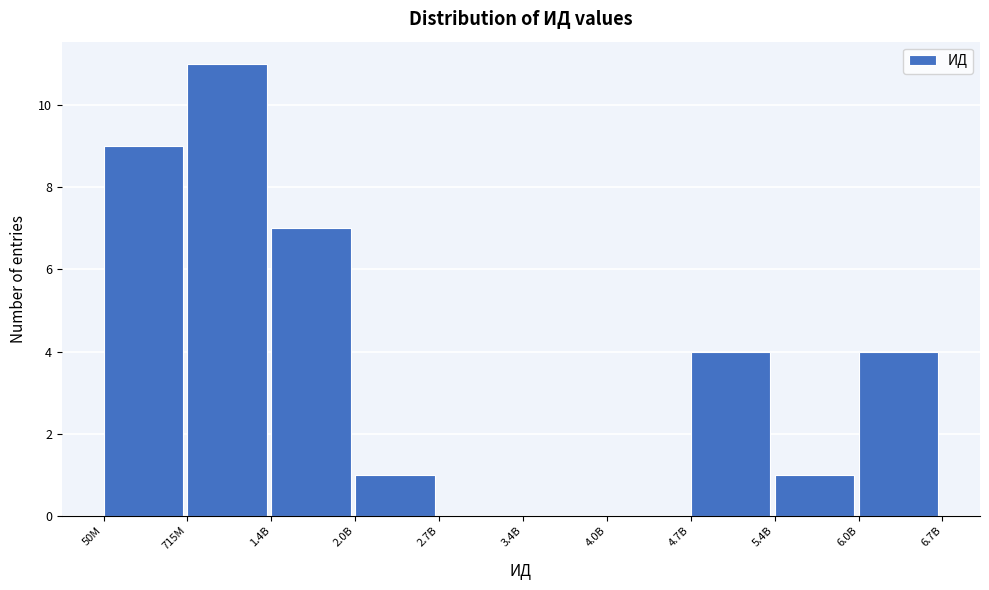

Reading right to left, list all the values displayed in this chart.

6.0B=4	5.4B=1	4.7B=4	4.0B=0	3.4B=0	2.7B=0	2.0B=1	1.4B=7	715M=11	50M=9